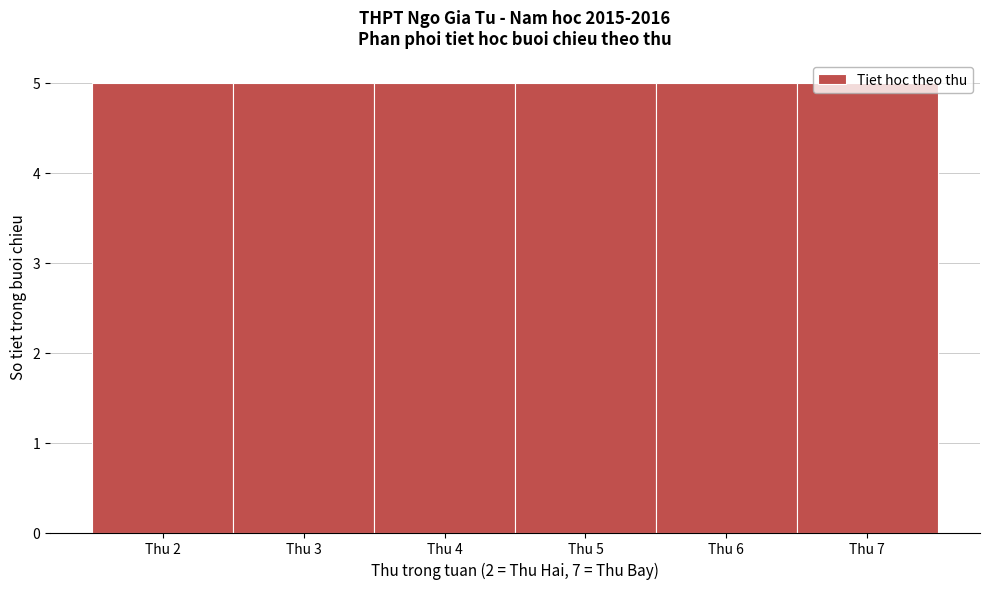

How tall is the bar that spans 5.5 to 6.5 on the x-axis? The values are not printed on the chart, so give them approximately, as read against the axis.

5